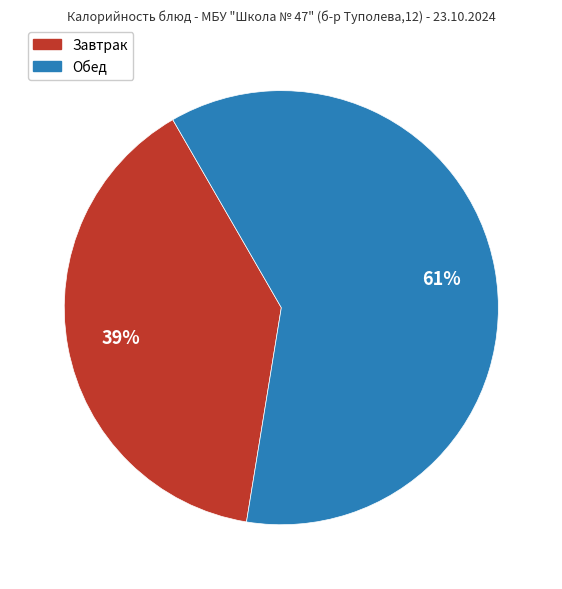

Is it true that Завтрак is 39% of the pie?

True